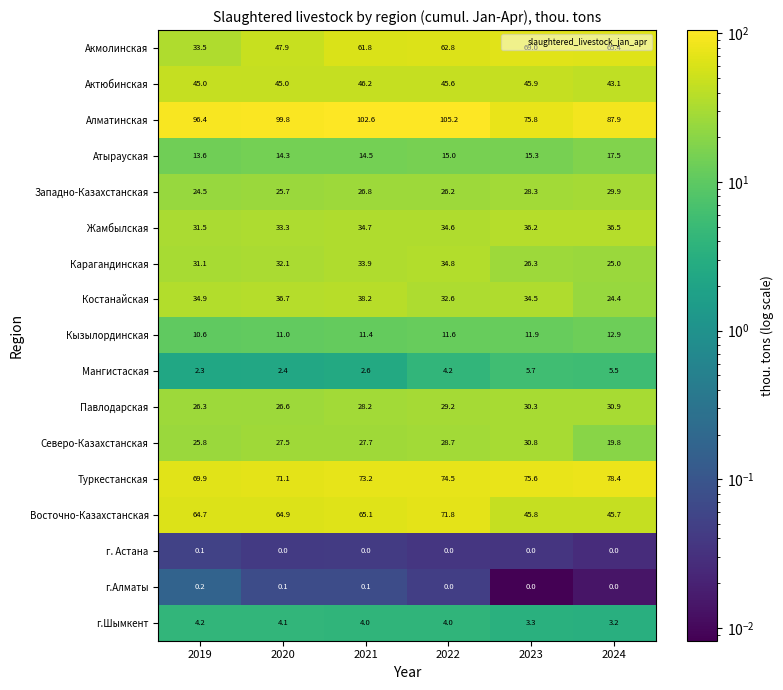

True or false: Павлодарская has a value of 47.3 at 2019.

False